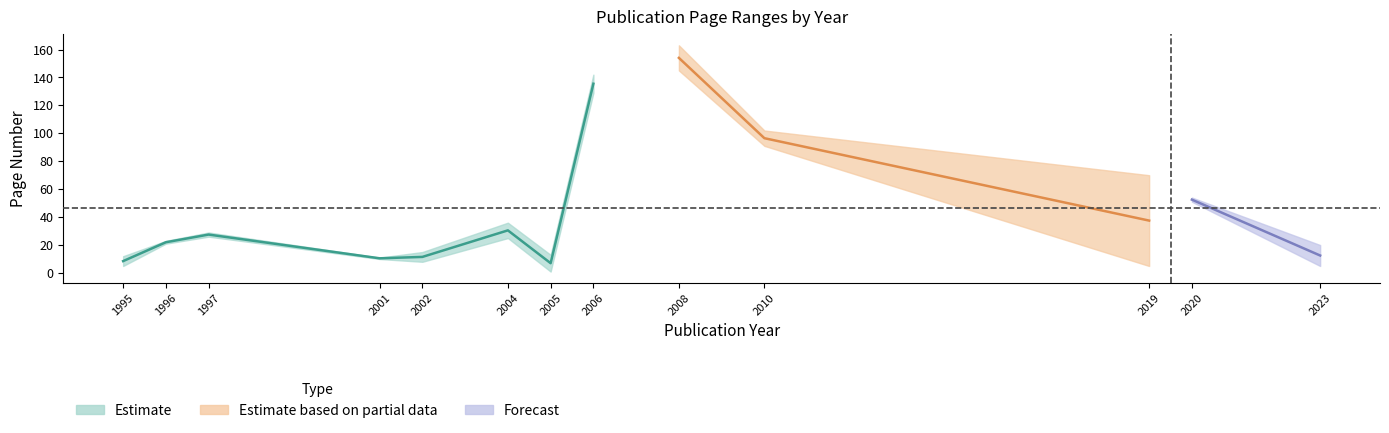

What is the value of the Page Start point at the 7th from the left?

1